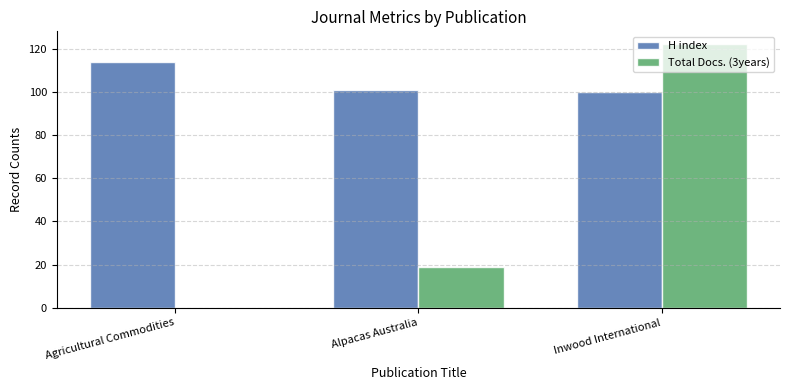

How many Total Docs. (3years) values are between 0 and 122?

3